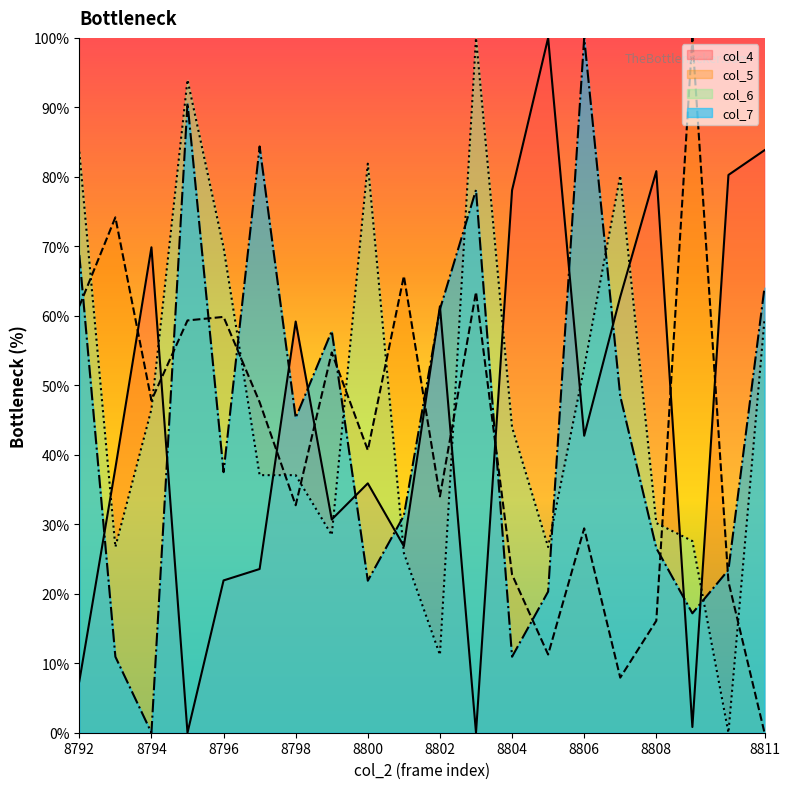

Does the chart display data point markers on the line(s)?

No